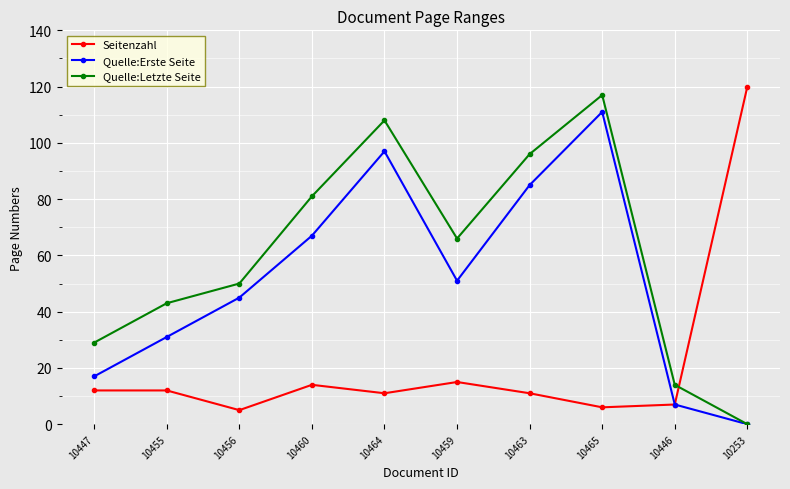

List the series in order of their overall mean, lowest first.

Seitenzahl, Quelle:Erste Seite, Quelle:Letzte Seite